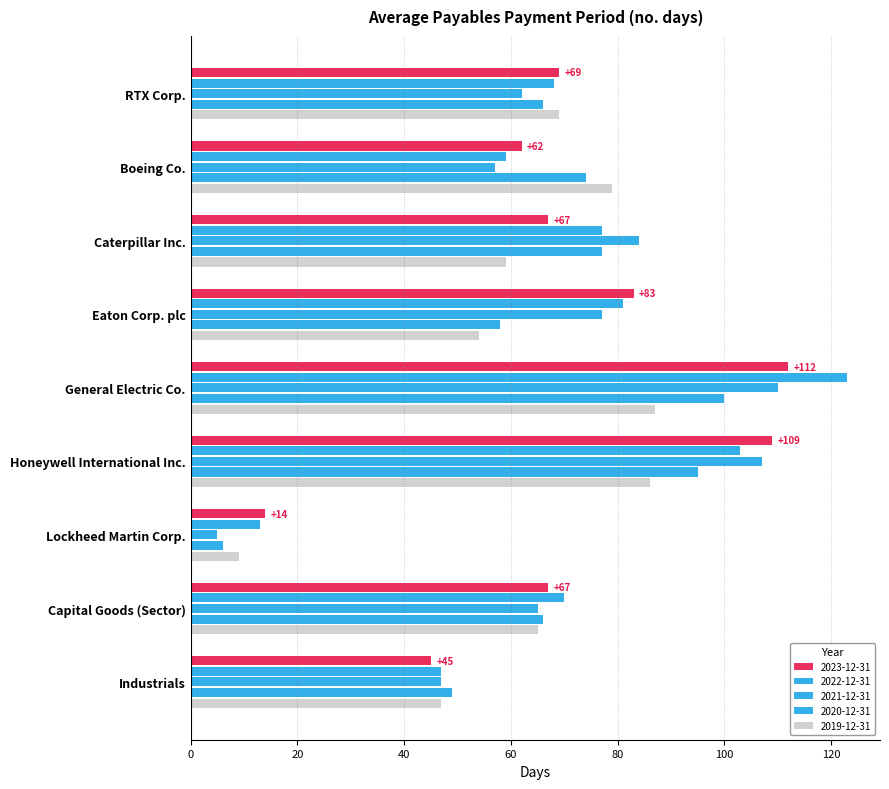

What is the value of the 2021-12-31 bar at the 8th from the left?

65